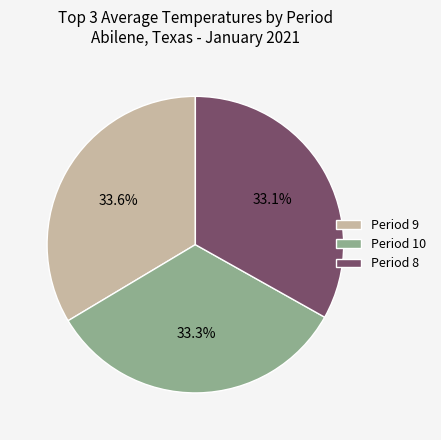

Does any single category account for the majority?

No